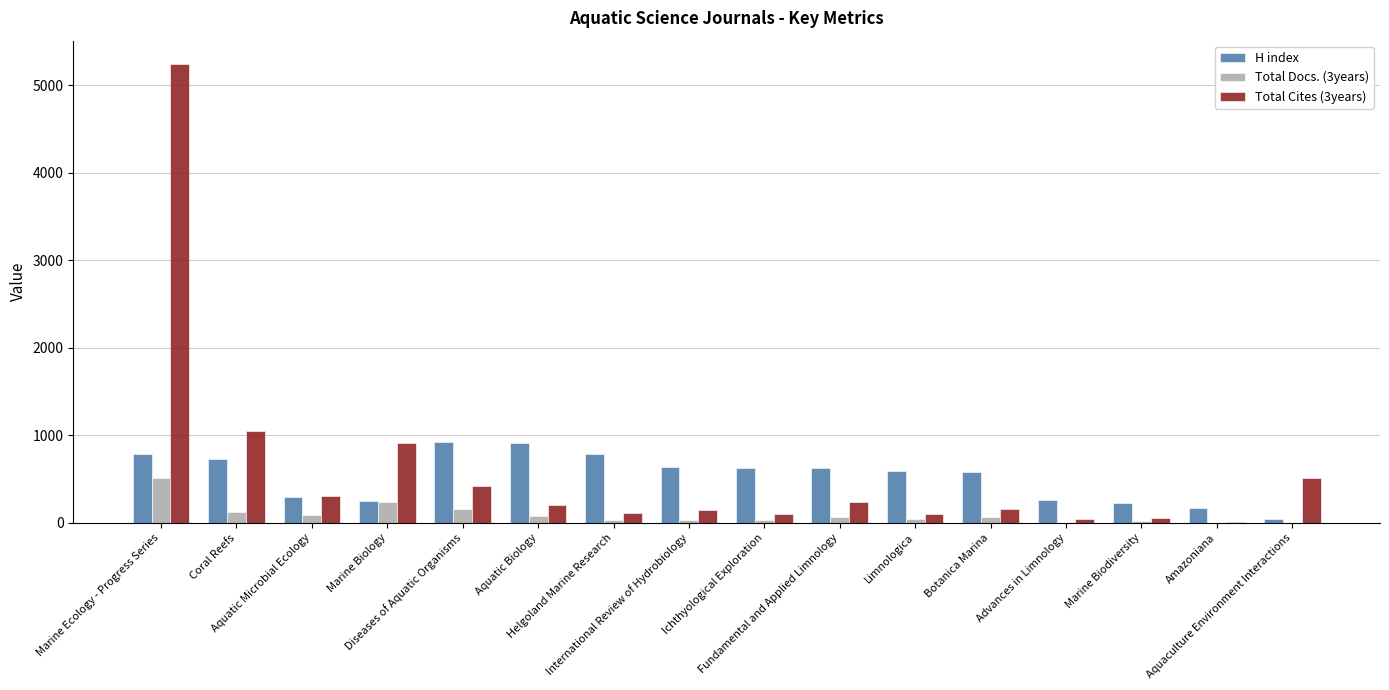

Which series has the largest range (max minus min)?

Total Cites (3years)